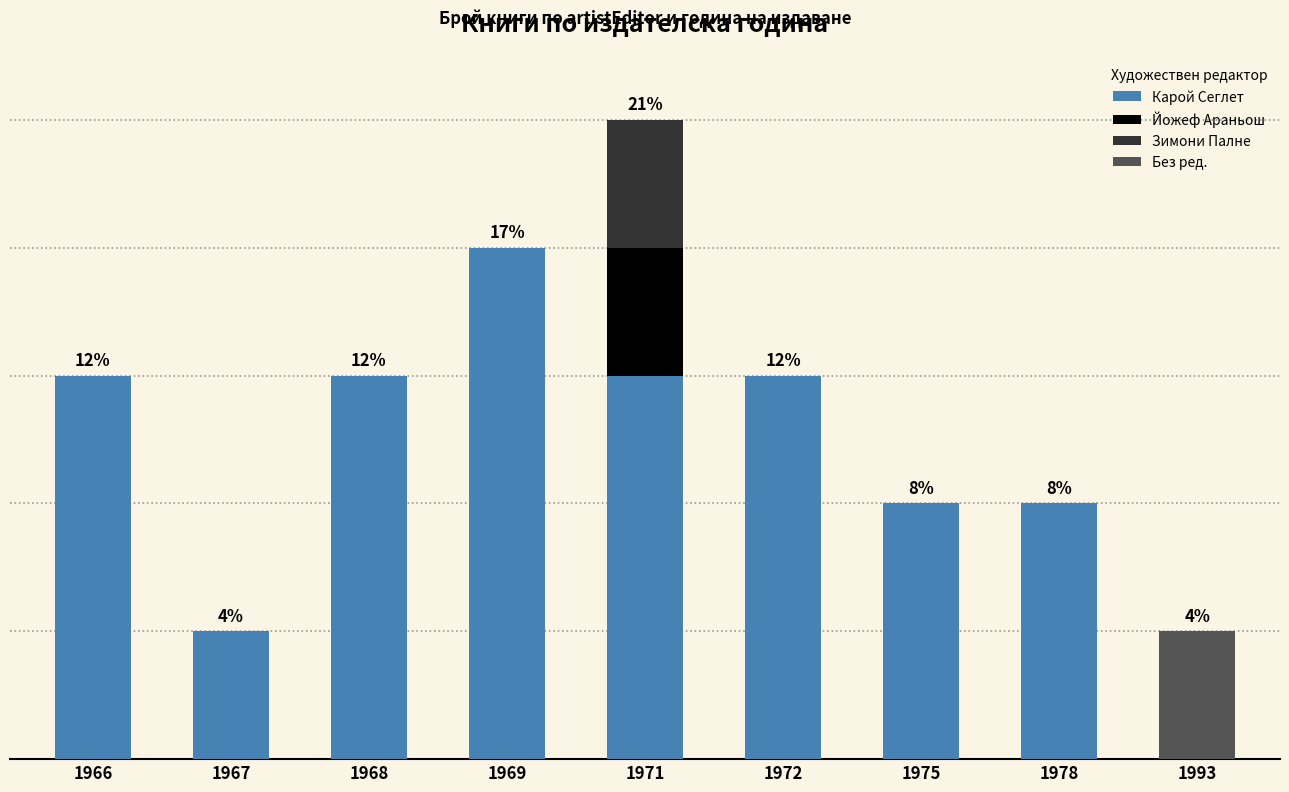

What are all the series names shown in the legend?

Карой Сеглет, Йожеф Араньош, Зимони Палне, Без ред.